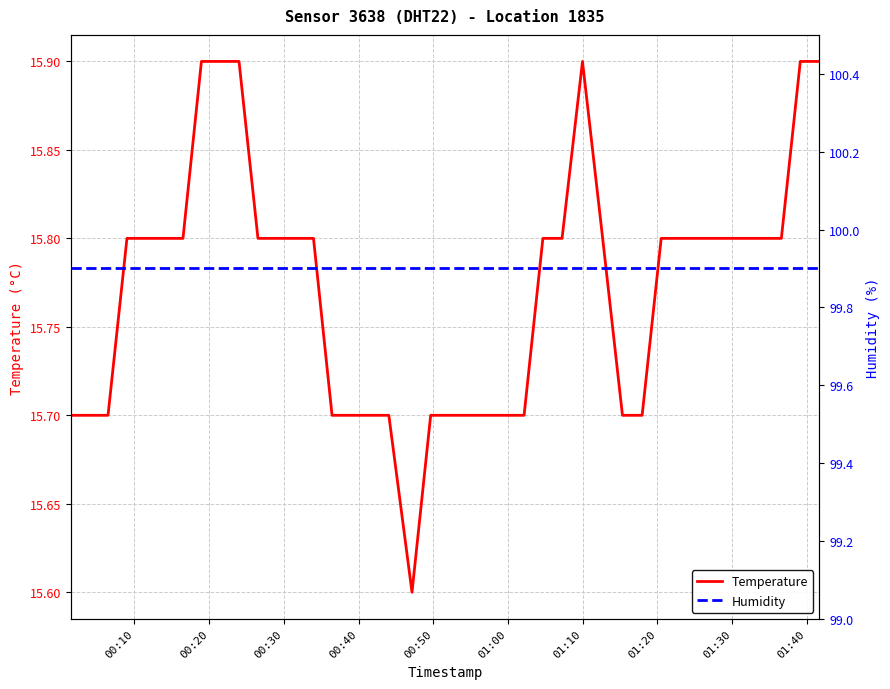

What are all the series names shown in the legend?

Temperature, Humidity